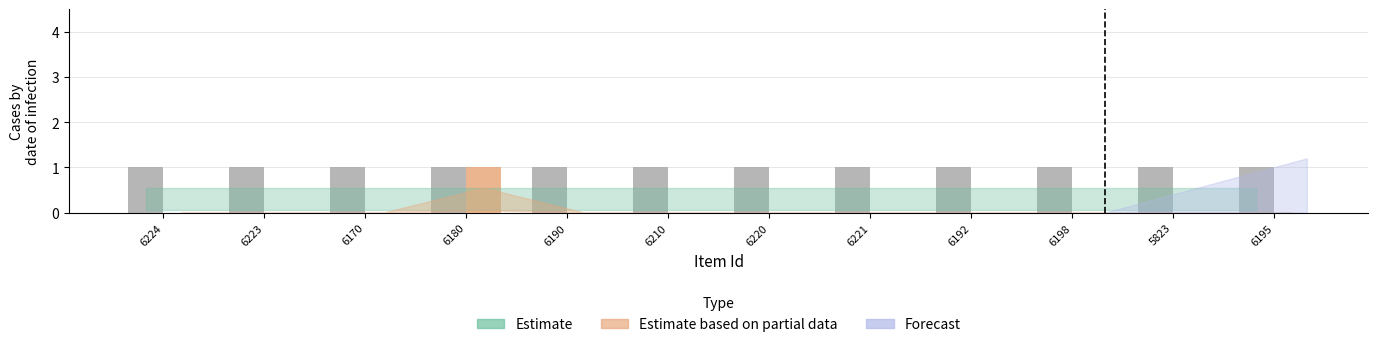

At which category is the sum across all series the highest?

6180